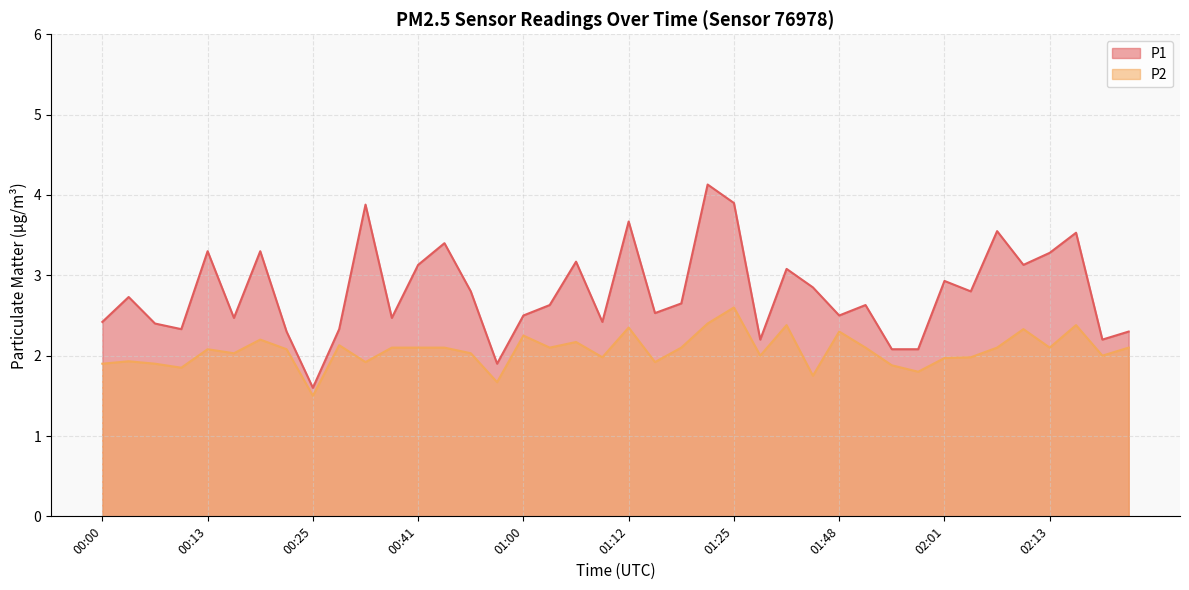

What is the label of the 1st point from the right?

02:36